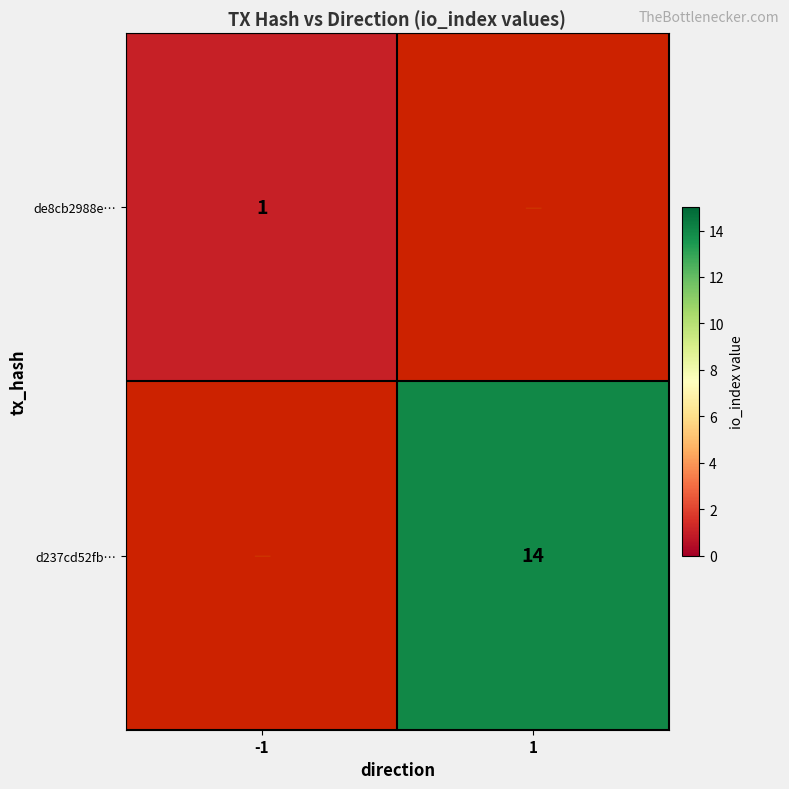

Is it true that d237cd52fb… equals 14 at 1?

True